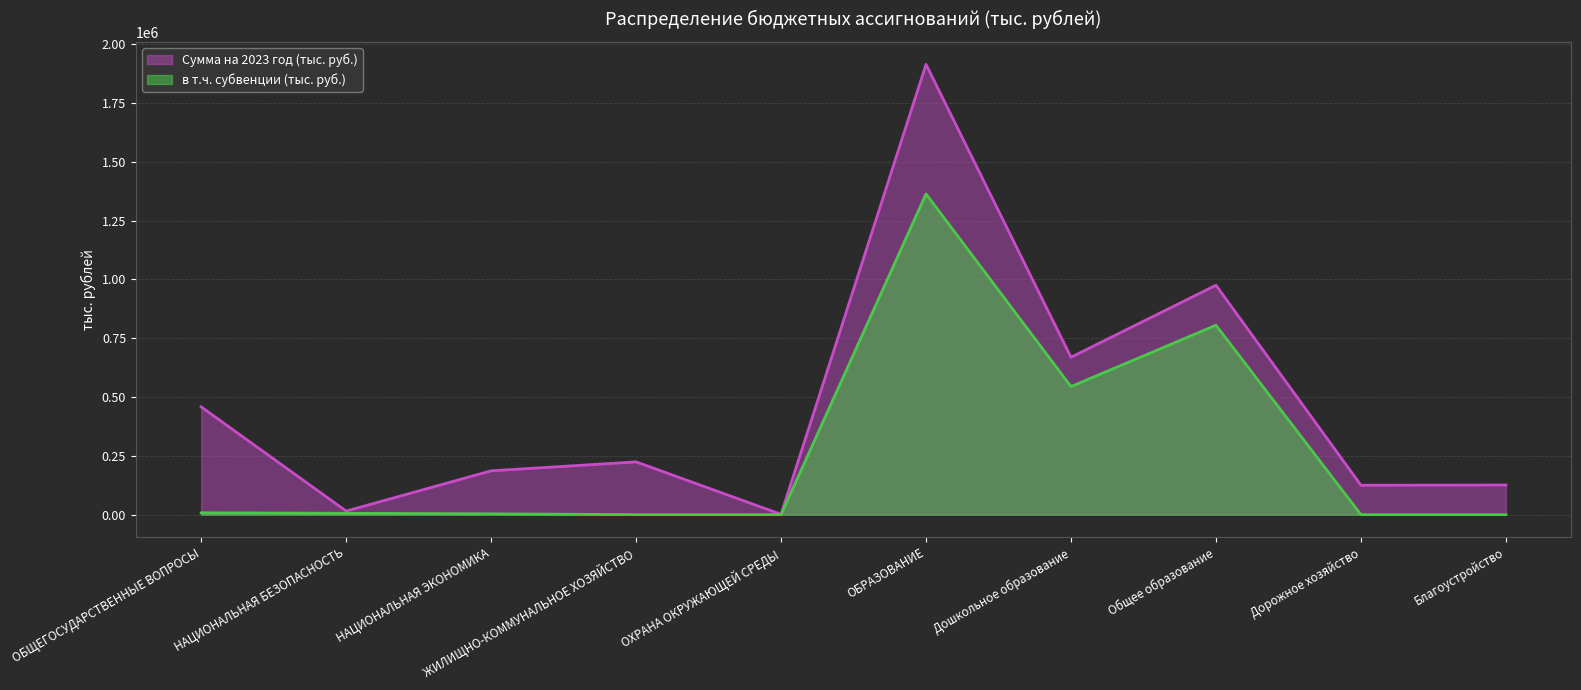

What is the difference between the maximum and minimum values in the в т.ч. субвенции (тыс. руб.) series?

1363777.4